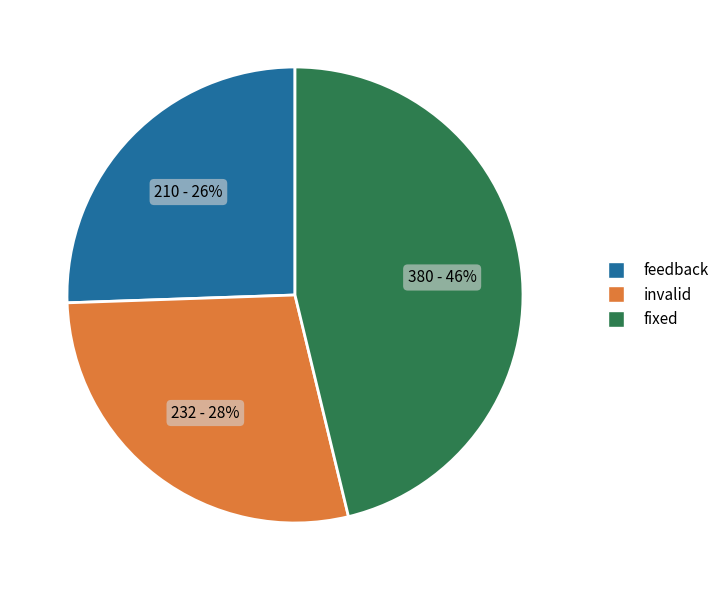

To the nearest percent, what is the average slice percentage?

33%